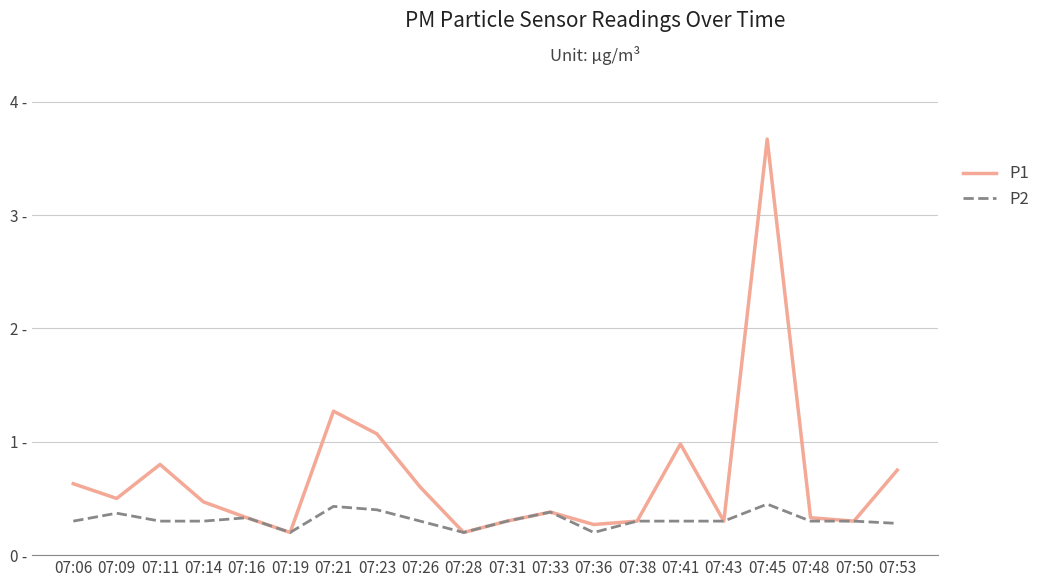

The P2 series shows 0.4 at 07:41. True or false?

False